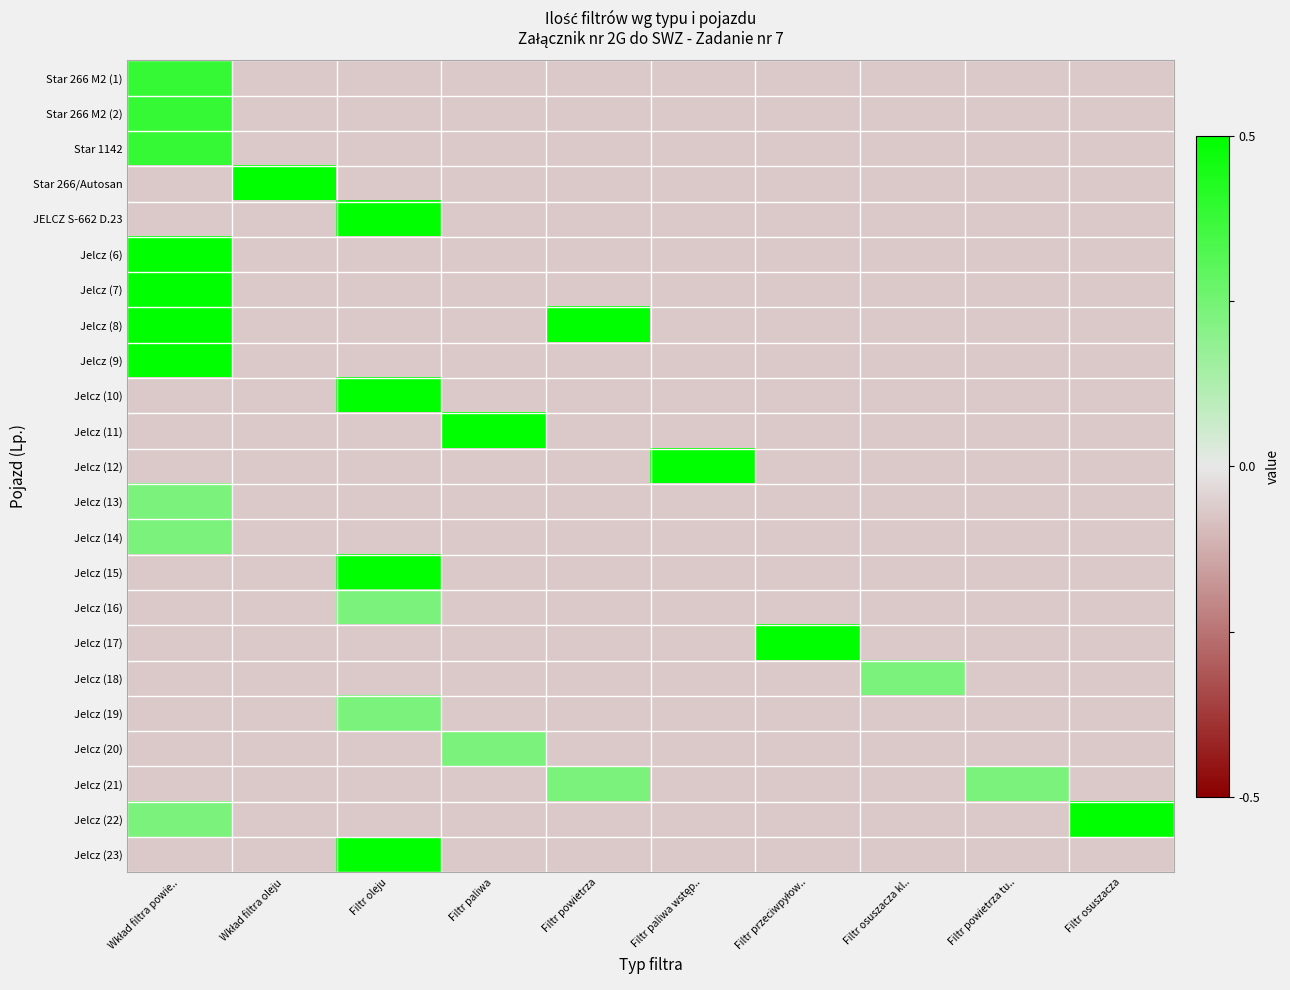

Reading left to right, transcribe all the data shown in this chart.

Star 266 M2 (1): Wkład filtra powie..=0.8	Wkład filtra oleju=-0.1	Filtr oleju=-0.1	Filtr paliwa=-0.1	Filtr powietrza=-0.1	Filtr paliwa wstęp..=-0.1	Filtr przeciwpyłow..=-0.1	Filtr osuszacza kl..=-0.1	Filtr powietrza tu..=-0.1	Filtr osuszacza=-0.1
Star 266 M2 (2): Wkład filtra powie..=0.8	Wkład filtra oleju=-0.1	Filtr oleju=-0.1	Filtr paliwa=-0.1	Filtr powietrza=-0.1	Filtr paliwa wstęp..=-0.1	Filtr przeciwpyłow..=-0.1	Filtr osuszacza kl..=-0.1	Filtr powietrza tu..=-0.1	Filtr osuszacza=-0.1
Star 1142: Wkład filtra powie..=0.8	Wkład filtra oleju=-0.1	Filtr oleju=-0.1	Filtr paliwa=-0.1	Filtr powietrza=-0.1	Filtr paliwa wstęp..=-0.1	Filtr przeciwpyłow..=-0.1	Filtr osuszacza kl..=-0.1	Filtr powietrza tu..=-0.1	Filtr osuszacza=-0.1
Star 266/Autosan: Wkład filtra powie..=-0.1	Wkład filtra oleju=1.0	Filtr oleju=-0.1	Filtr paliwa=-0.1	Filtr powietrza=-0.1	Filtr paliwa wstęp..=-0.1	Filtr przeciwpyłow..=-0.1	Filtr osuszacza kl..=-0.1	Filtr powietrza tu..=-0.1	Filtr osuszacza=-0.1
JELCZ S-662 D.23: Wkład filtra powie..=-0.1	Wkład filtra oleju=-0.1	Filtr oleju=1.0	Filtr paliwa=-0.1	Filtr powietrza=-0.1	Filtr paliwa wstęp..=-0.1	Filtr przeciwpyłow..=-0.1	Filtr osuszacza kl..=-0.1	Filtr powietrza tu..=-0.1	Filtr osuszacza=-0.1
Jelcz (6): Wkład filtra powie..=1.0	Wkład filtra oleju=-0.1	Filtr oleju=-0.1	Filtr paliwa=-0.1	Filtr powietrza=-0.1	Filtr paliwa wstęp..=-0.1	Filtr przeciwpyłow..=-0.1	Filtr osuszacza kl..=-0.1	Filtr powietrza tu..=-0.1	Filtr osuszacza=-0.1
Jelcz (7): Wkład filtra powie..=1.0	Wkład filtra oleju=-0.1	Filtr oleju=-0.1	Filtr paliwa=-0.1	Filtr powietrza=-0.1	Filtr paliwa wstęp..=-0.1	Filtr przeciwpyłow..=-0.1	Filtr osuszacza kl..=-0.1	Filtr powietrza tu..=-0.1	Filtr osuszacza=-0.1
Jelcz (8): Wkład filtra powie..=1.0	Wkład filtra oleju=-0.1	Filtr oleju=-0.1	Filtr paliwa=-0.1	Filtr powietrza=1.0	Filtr paliwa wstęp..=-0.1	Filtr przeciwpyłow..=-0.1	Filtr osuszacza kl..=-0.1	Filtr powietrza tu..=-0.1	Filtr osuszacza=-0.1
Jelcz (9): Wkład filtra powie..=1.0	Wkład filtra oleju=-0.1	Filtr oleju=-0.1	Filtr paliwa=-0.1	Filtr powietrza=-0.1	Filtr paliwa wstęp..=-0.1	Filtr przeciwpyłow..=-0.1	Filtr osuszacza kl..=-0.1	Filtr powietrza tu..=-0.1	Filtr osuszacza=-0.1
Jelcz (10): Wkład filtra powie..=-0.1	Wkład filtra oleju=-0.1	Filtr oleju=1.0	Filtr paliwa=-0.1	Filtr powietrza=-0.1	Filtr paliwa wstęp..=-0.1	Filtr przeciwpyłow..=-0.1	Filtr osuszacza kl..=-0.1	Filtr powietrza tu..=-0.1	Filtr osuszacza=-0.1
Jelcz (11): Wkład filtra powie..=-0.1	Wkład filtra oleju=-0.1	Filtr oleju=-0.1	Filtr paliwa=1.0	Filtr powietrza=-0.1	Filtr paliwa wstęp..=-0.1	Filtr przeciwpyłow..=-0.1	Filtr osuszacza kl..=-0.1	Filtr powietrza tu..=-0.1	Filtr osuszacza=-0.1
Jelcz (12): Wkład filtra powie..=-0.1	Wkład filtra oleju=-0.1	Filtr oleju=-0.1	Filtr paliwa=-0.1	Filtr powietrza=-0.1	Filtr paliwa wstęp..=1.0	Filtr przeciwpyłow..=-0.1	Filtr osuszacza kl..=-0.1	Filtr powietrza tu..=-0.1	Filtr osuszacza=-0.1
Jelcz (13): Wkład filtra powie..=0.5	Wkład filtra oleju=-0.1	Filtr oleju=-0.1	Filtr paliwa=-0.1	Filtr powietrza=-0.1	Filtr paliwa wstęp..=-0.1	Filtr przeciwpyłow..=-0.1	Filtr osuszacza kl..=-0.1	Filtr powietrza tu..=-0.1	Filtr osuszacza=-0.1
Jelcz (14): Wkład filtra powie..=0.5	Wkład filtra oleju=-0.1	Filtr oleju=-0.1	Filtr paliwa=-0.1	Filtr powietrza=-0.1	Filtr paliwa wstęp..=-0.1	Filtr przeciwpyłow..=-0.1	Filtr osuszacza kl..=-0.1	Filtr powietrza tu..=-0.1	Filtr osuszacza=-0.1
Jelcz (15): Wkład filtra powie..=-0.1	Wkład filtra oleju=-0.1	Filtr oleju=1.0	Filtr paliwa=-0.1	Filtr powietrza=-0.1	Filtr paliwa wstęp..=-0.1	Filtr przeciwpyłow..=-0.1	Filtr osuszacza kl..=-0.1	Filtr powietrza tu..=-0.1	Filtr osuszacza=-0.1
Jelcz (16): Wkład filtra powie..=-0.1	Wkład filtra oleju=-0.1	Filtr oleju=0.5	Filtr paliwa=-0.1	Filtr powietrza=-0.1	Filtr paliwa wstęp..=-0.1	Filtr przeciwpyłow..=-0.1	Filtr osuszacza kl..=-0.1	Filtr powietrza tu..=-0.1	Filtr osuszacza=-0.1
Jelcz (17): Wkład filtra powie..=-0.1	Wkład filtra oleju=-0.1	Filtr oleju=-0.1	Filtr paliwa=-0.1	Filtr powietrza=-0.1	Filtr paliwa wstęp..=-0.1	Filtr przeciwpyłow..=1.0	Filtr osuszacza kl..=-0.1	Filtr powietrza tu..=-0.1	Filtr osuszacza=-0.1
Jelcz (18): Wkład filtra powie..=-0.1	Wkład filtra oleju=-0.1	Filtr oleju=-0.1	Filtr paliwa=-0.1	Filtr powietrza=-0.1	Filtr paliwa wstęp..=-0.1	Filtr przeciwpyłow..=-0.1	Filtr osuszacza kl..=0.5	Filtr powietrza tu..=-0.1	Filtr osuszacza=-0.1
Jelcz (19): Wkład filtra powie..=-0.1	Wkład filtra oleju=-0.1	Filtr oleju=0.5	Filtr paliwa=-0.1	Filtr powietrza=-0.1	Filtr paliwa wstęp..=-0.1	Filtr przeciwpyłow..=-0.1	Filtr osuszacza kl..=-0.1	Filtr powietrza tu..=-0.1	Filtr osuszacza=-0.1
Jelcz (20): Wkład filtra powie..=-0.1	Wkład filtra oleju=-0.1	Filtr oleju=-0.1	Filtr paliwa=0.5	Filtr powietrza=-0.1	Filtr paliwa wstęp..=-0.1	Filtr przeciwpyłow..=-0.1	Filtr osuszacza kl..=-0.1	Filtr powietrza tu..=-0.1	Filtr osuszacza=-0.1
Jelcz (21): Wkład filtra powie..=-0.1	Wkład filtra oleju=-0.1	Filtr oleju=-0.1	Filtr paliwa=-0.1	Filtr powietrza=0.5	Filtr paliwa wstęp..=-0.1	Filtr przeciwpyłow..=-0.1	Filtr osuszacza kl..=-0.1	Filtr powietrza tu..=0.5	Filtr osuszacza=-0.1
Jelcz (22): Wkład filtra powie..=0.5	Wkład filtra oleju=-0.1	Filtr oleju=-0.1	Filtr paliwa=-0.1	Filtr powietrza=-0.1	Filtr paliwa wstęp..=-0.1	Filtr przeciwpyłow..=-0.1	Filtr osuszacza kl..=-0.1	Filtr powietrza tu..=-0.1	Filtr osuszacza=1.0
Jelcz (23): Wkład filtra powie..=-0.1	Wkład filtra oleju=-0.1	Filtr oleju=1.0	Filtr paliwa=-0.1	Filtr powietrza=-0.1	Filtr paliwa wstęp..=-0.1	Filtr przeciwpyłow..=-0.1	Filtr osuszacza kl..=-0.1	Filtr powietrza tu..=-0.1	Filtr osuszacza=-0.1